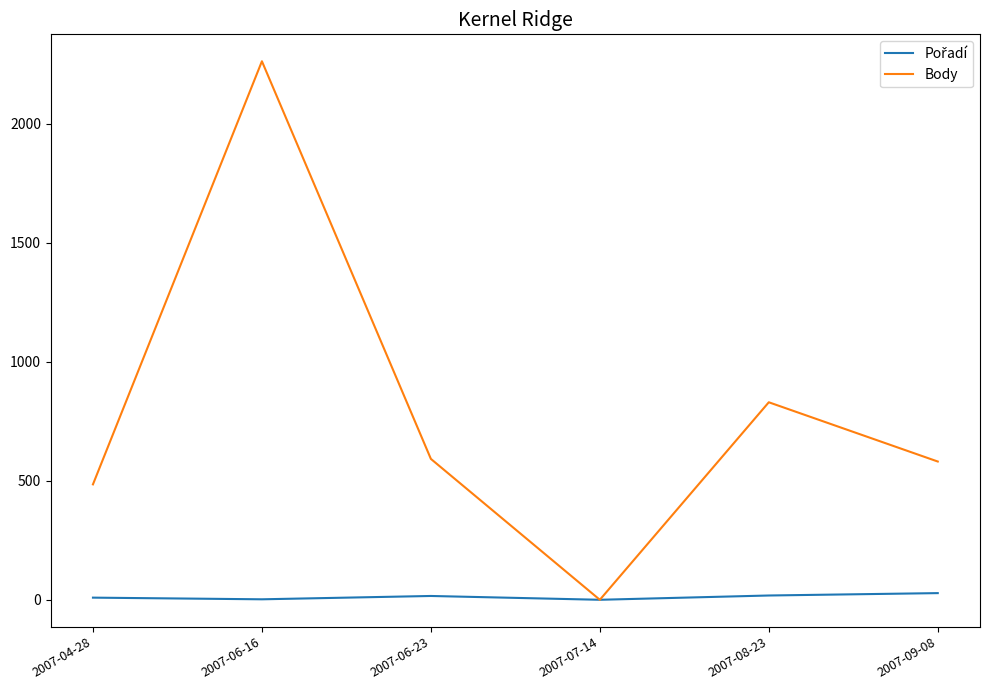

Which series has the largest total across all categories?

Body